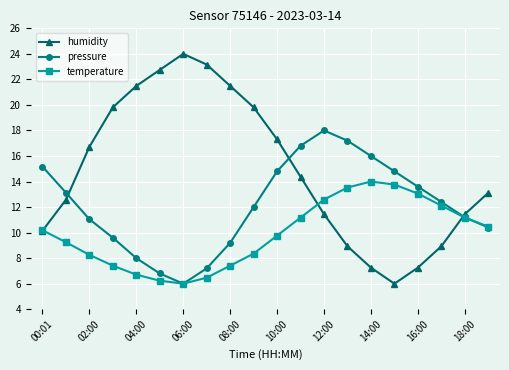

Which series has the largest range (max minus min)?

humidity